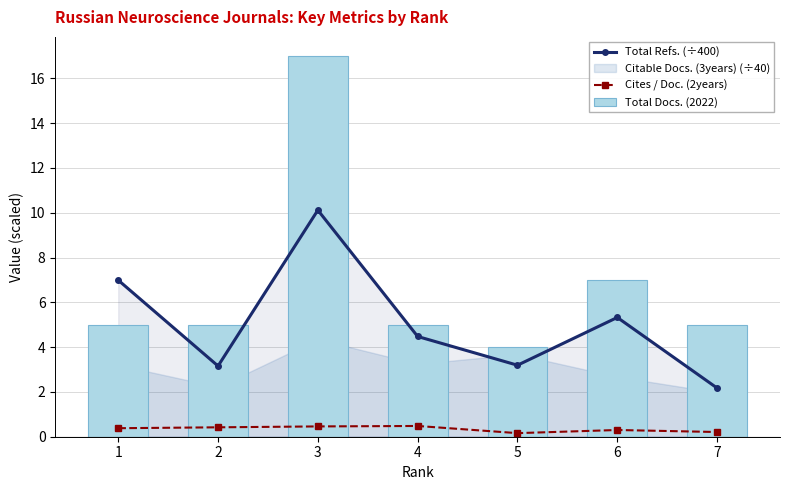

Which category has the highest value in the Cites / Doc. (2years) series?

4